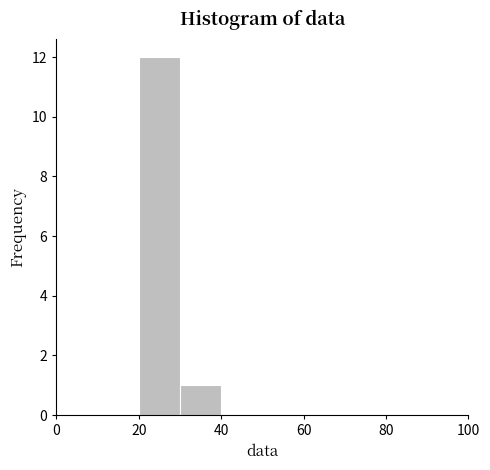

What is the height of the bar covering 30 to 40 on the x-axis? The values are not printed on the chart, so give them approximately, as read against the axis.

1